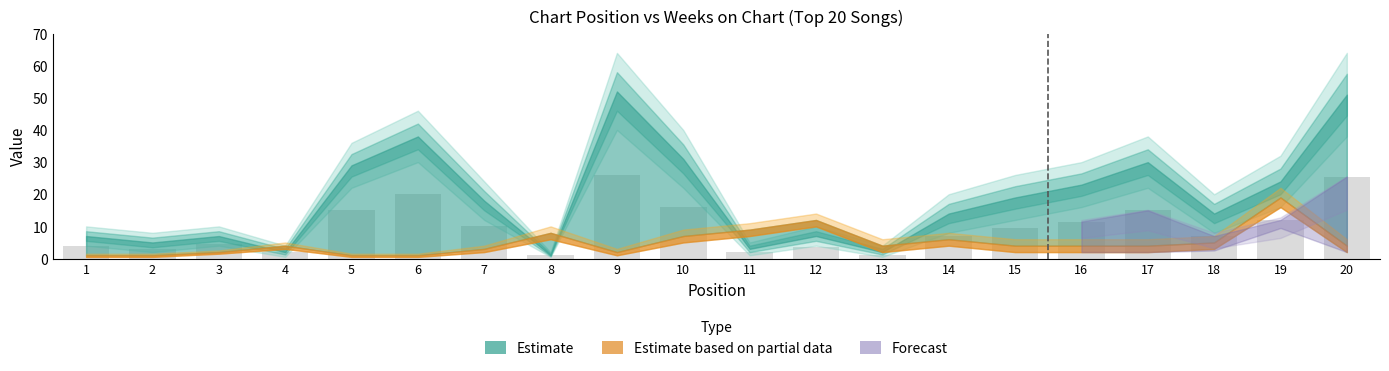

What is the value of the 19th bar from the left?

12.0